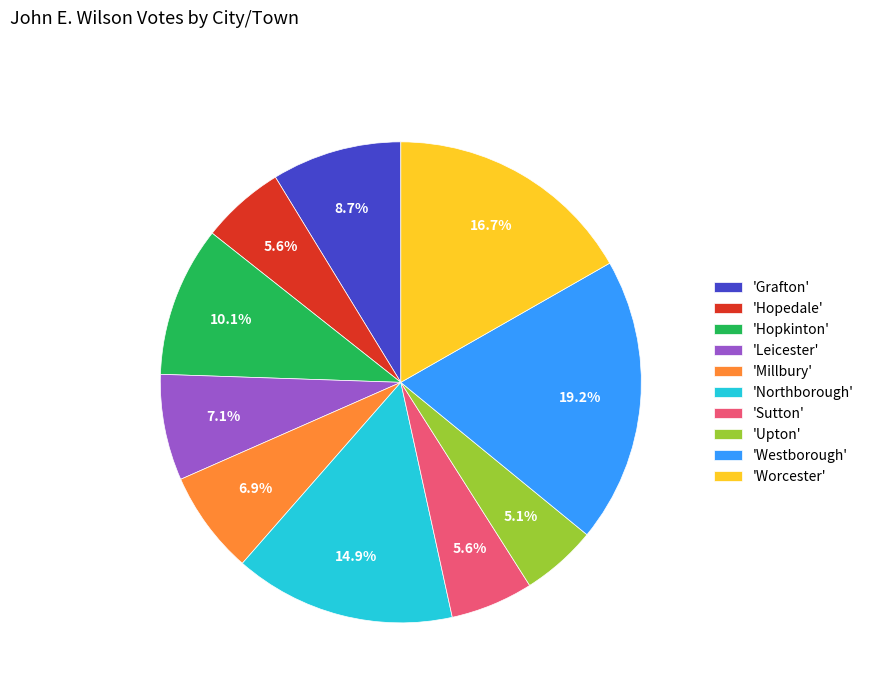

Between 'Grafton' and 'Northborough', which is larger?

'Northborough'